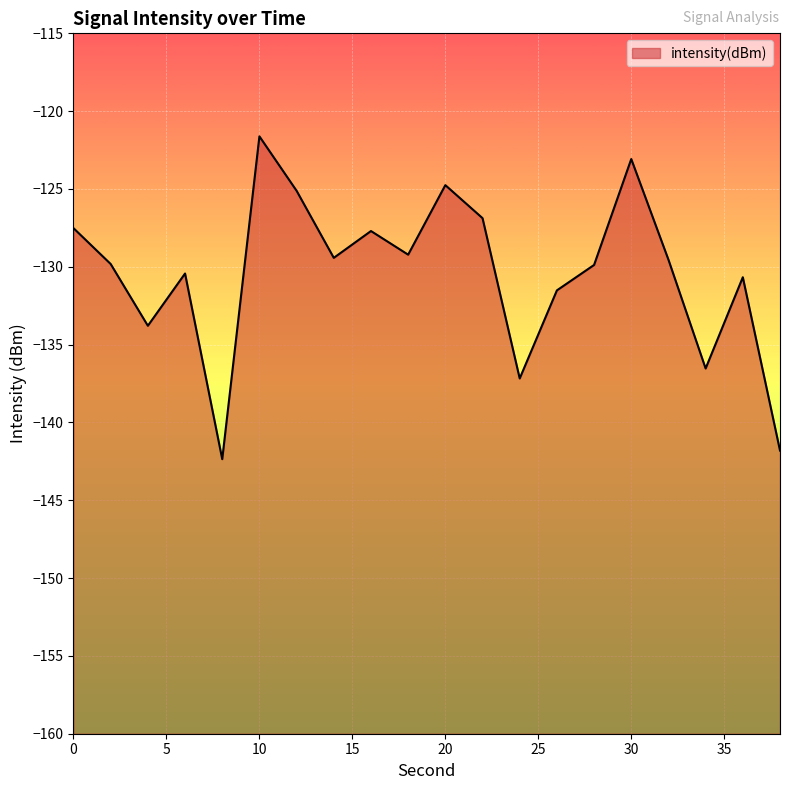

What is the sum of all values?

-2608.8